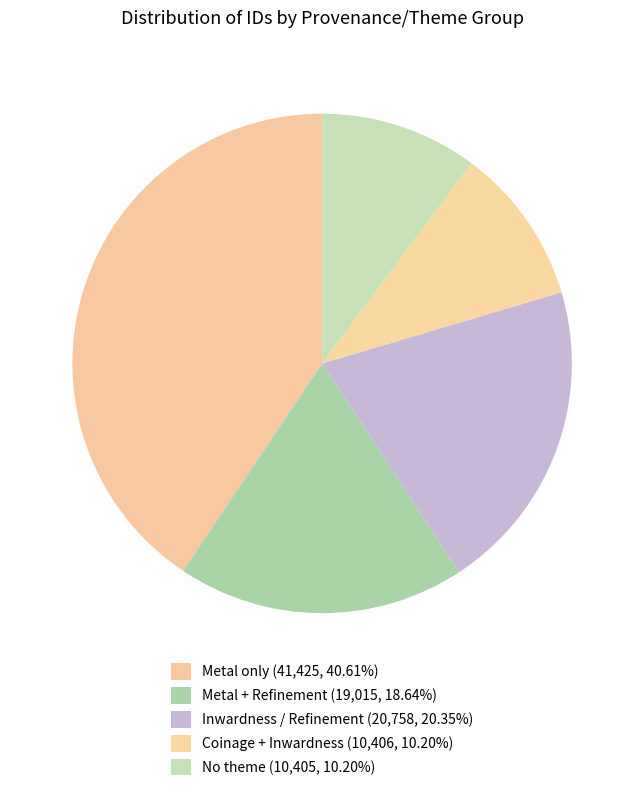

How many slices are in this pie chart?

5